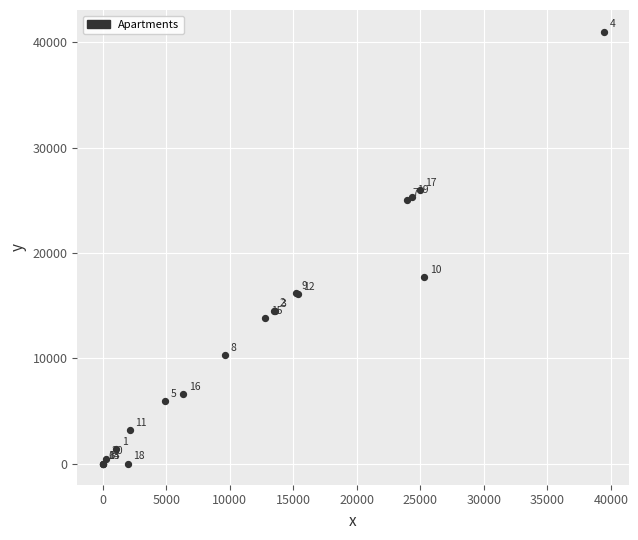

What Y value in the scatter plot is closest to 20510?

17742.9